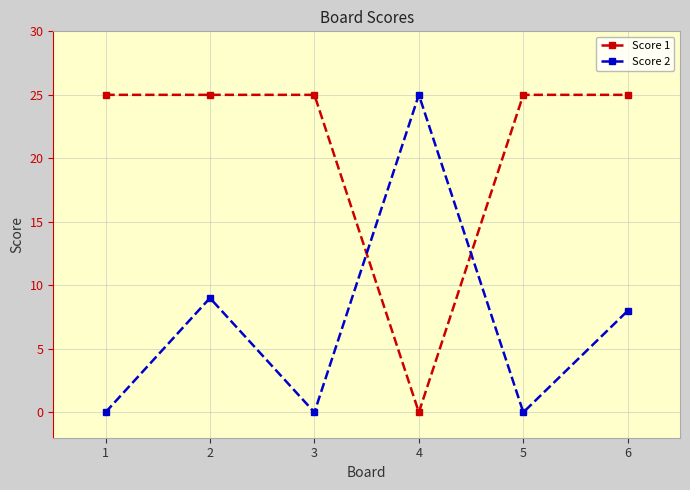

Reading left to right, extract all data points from this chart.

Score 1: 1=25	2=25	3=25	4=0	5=25	6=25
Score 2: 1=0	2=9	3=0	4=25	5=0	6=8